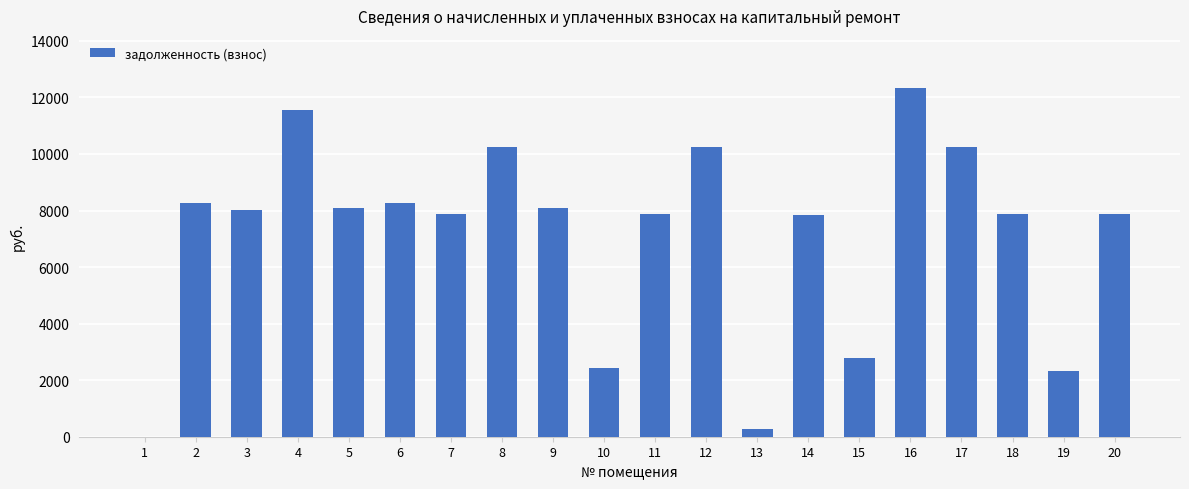

What is the sum of the values at 11 and 7?

15744.0